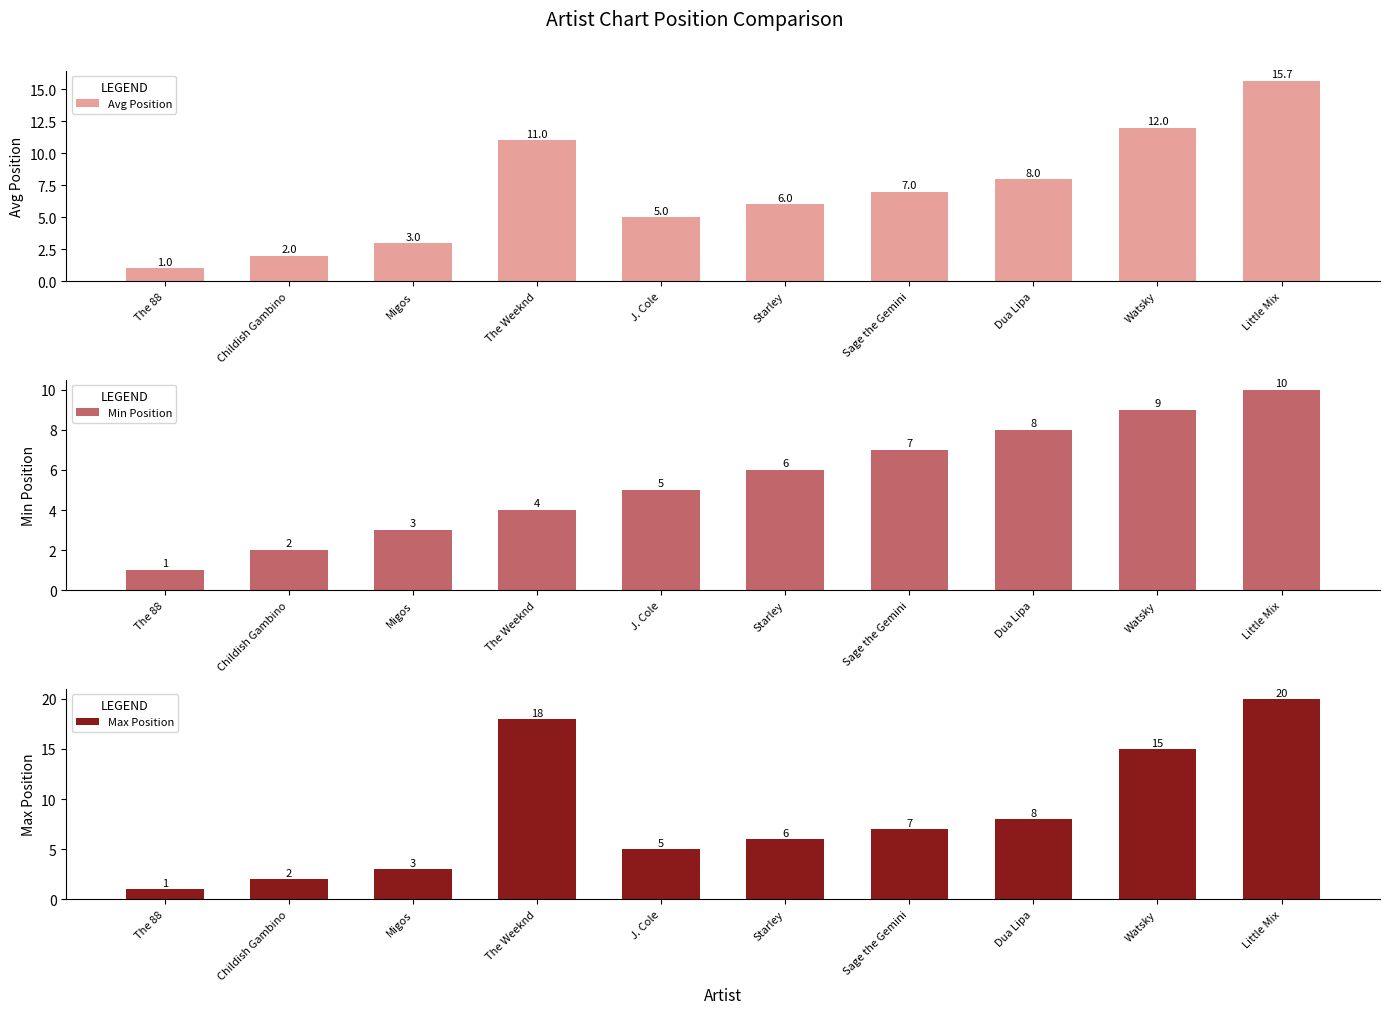

Reading right to left, extract all data points from this chart.

Avg Position: 15.7	12.0	8.0	7.0	6.0	5.0	11.0	3.0	2.0	1.0
Min Position: 10.0	9.0	8.0	7.0	6.0	5.0	4.0	3.0	2.0	1.0
Max Position: 20.0	15.0	8.0	7.0	6.0	5.0	18.0	3.0	2.0	1.0